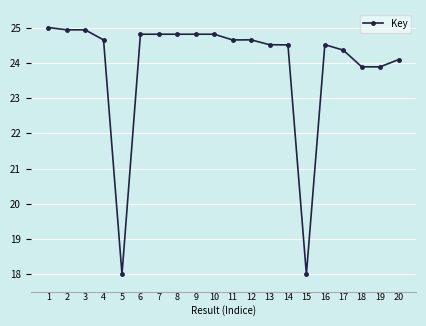

Does the chart have visible grid lines?

Yes